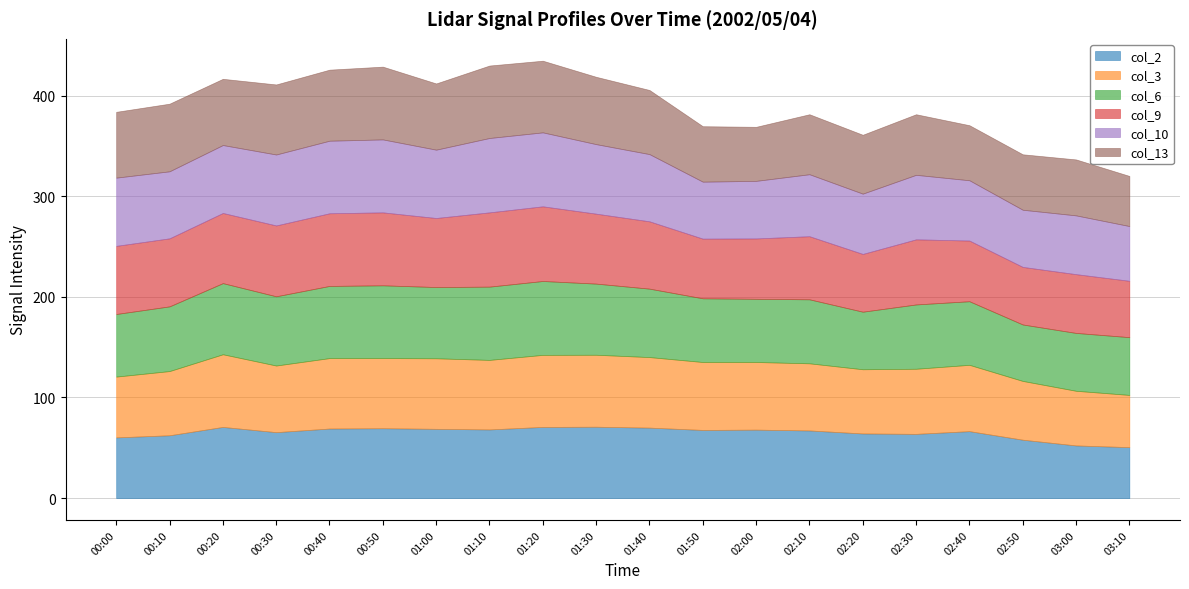

How many distinct data groups are displayed?

6